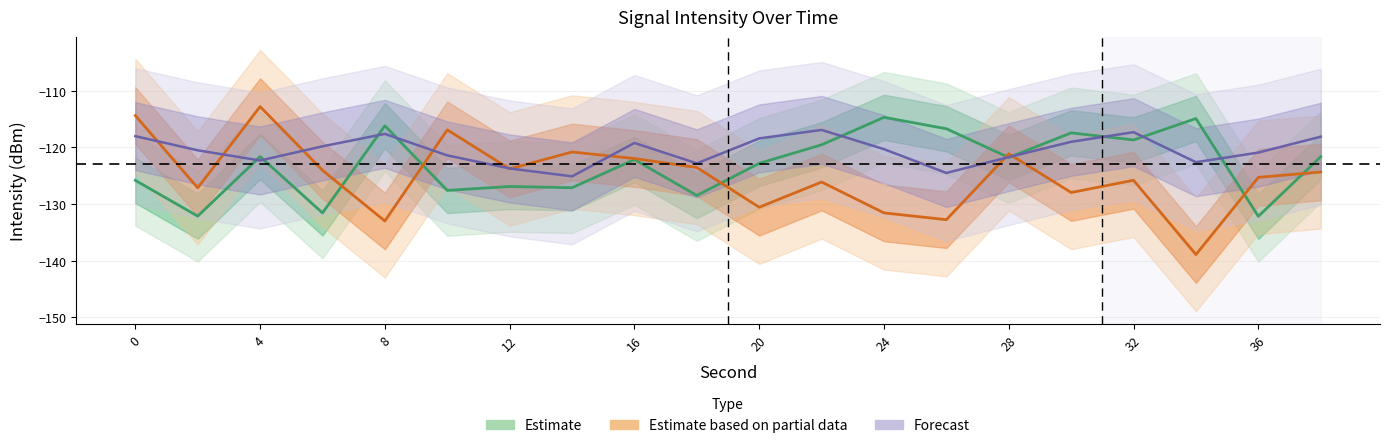

What is the difference between the Estimate based on partial data values at 2 and 8?

5.9